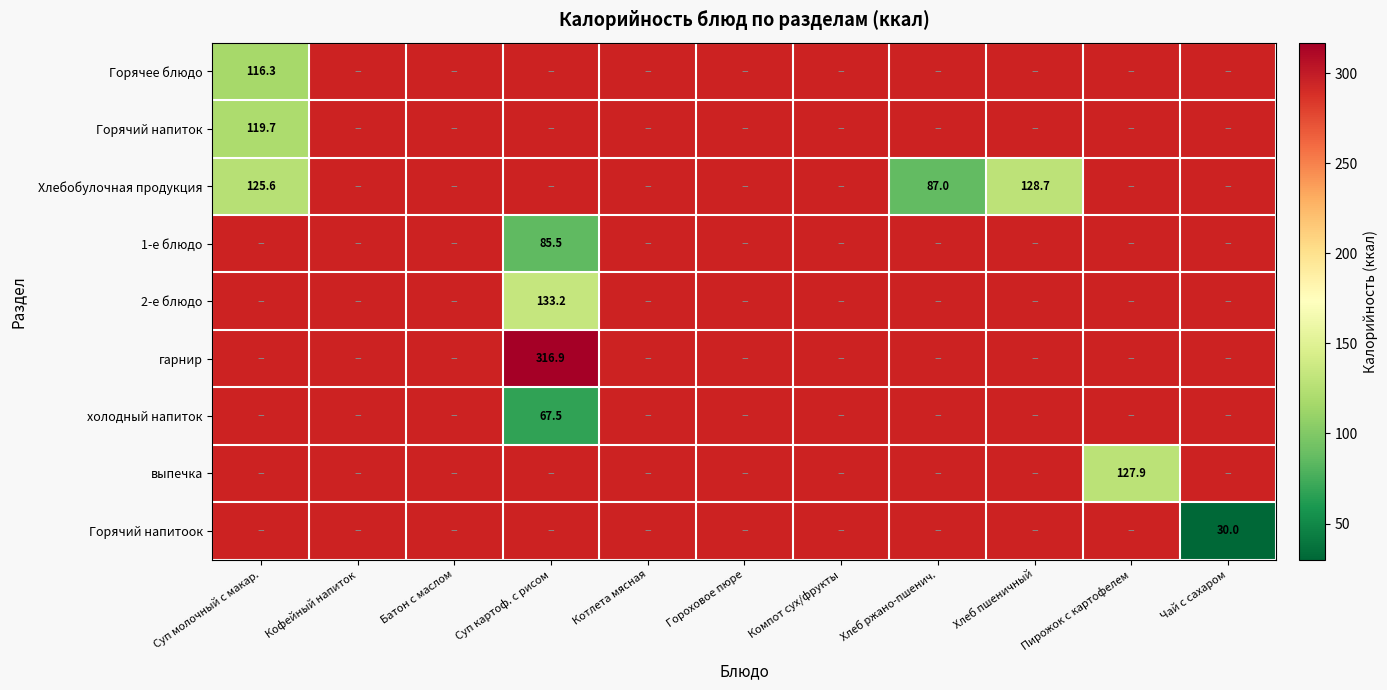

At which label does Хлебобулочная продукция reach its peak?

Хлеб пшеничный